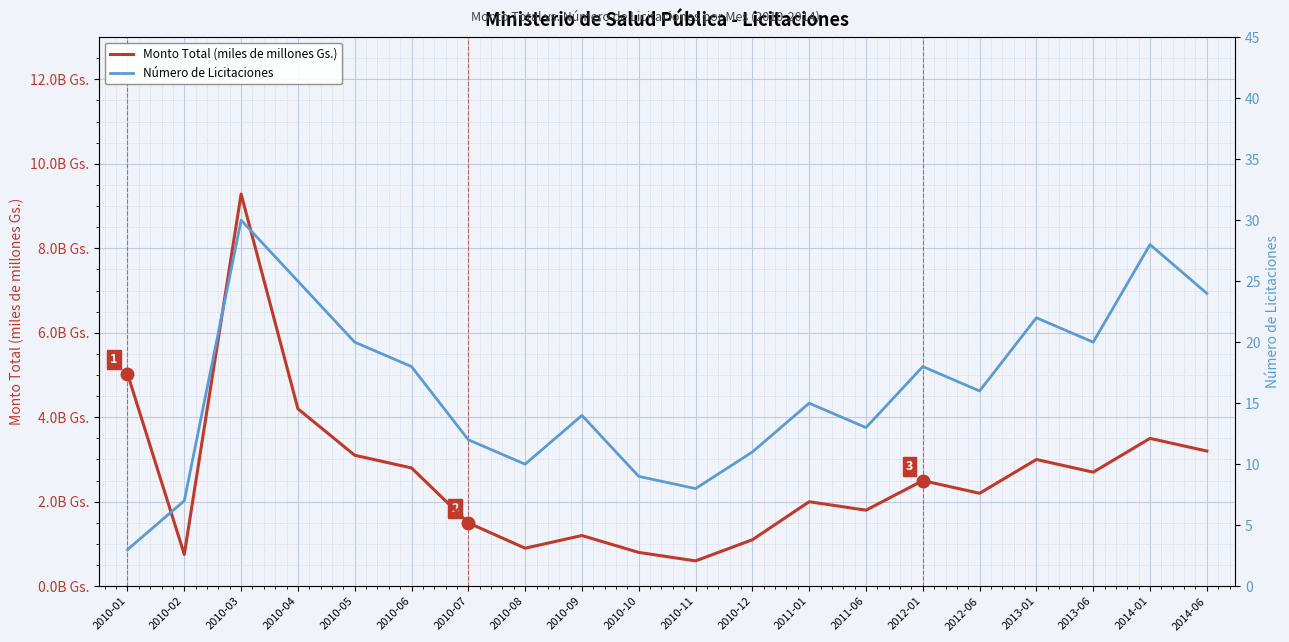

What is the value of the Monto Total (miles de millones Gs.) point at the 16th from the left?

2.2